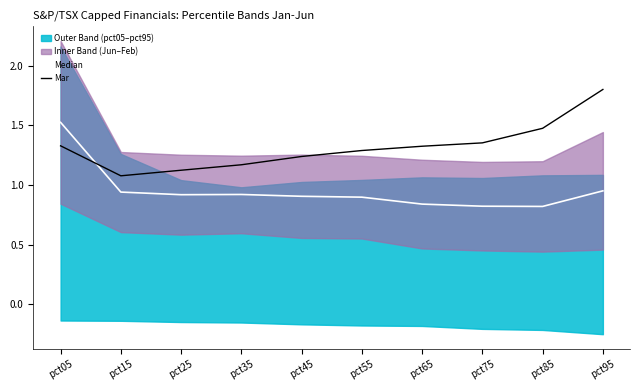

At which category is the sum across all series the highest?

pct05